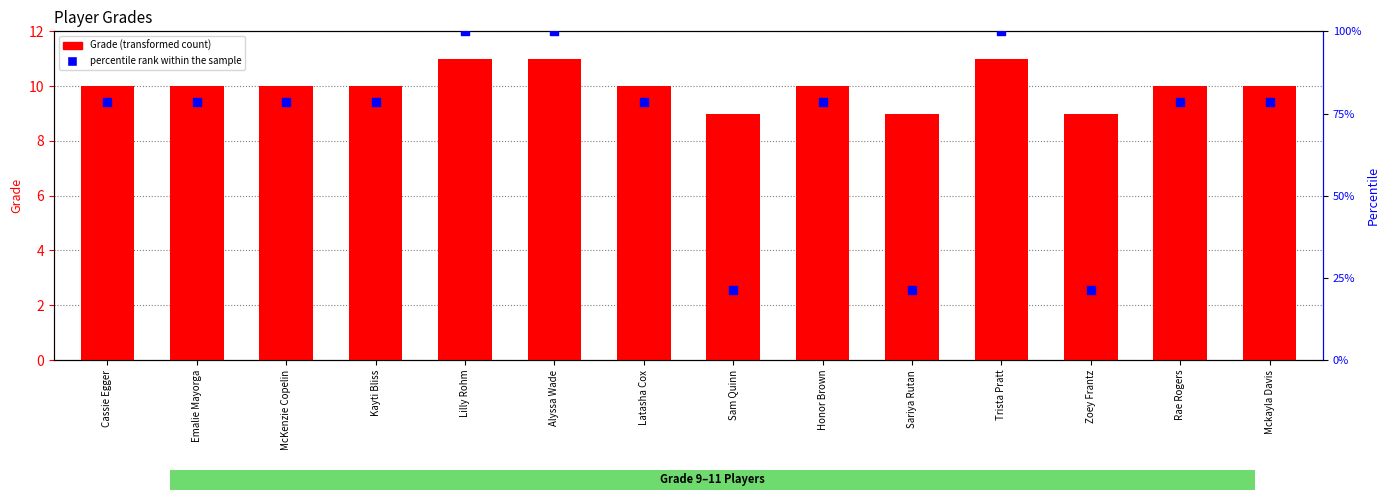

Is the value of Grade (transformed count) at Cassie Egger greater than the value of percentile rank within the sample at Trista Pratt?

No